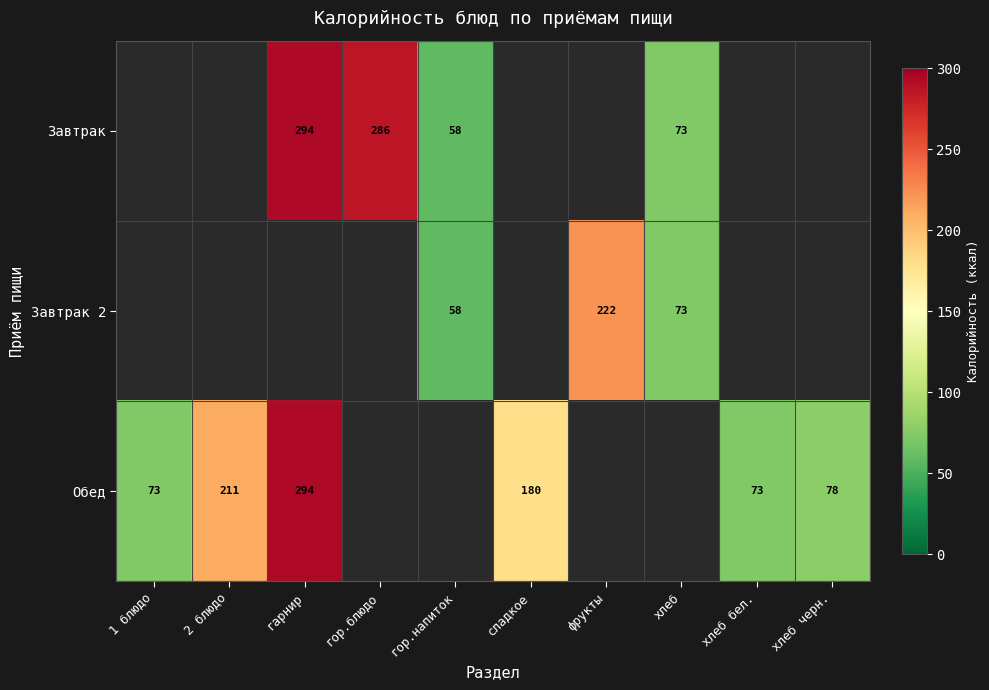

What is the sum of the Завтрак 2 values at хлеб and гор.напиток?

131